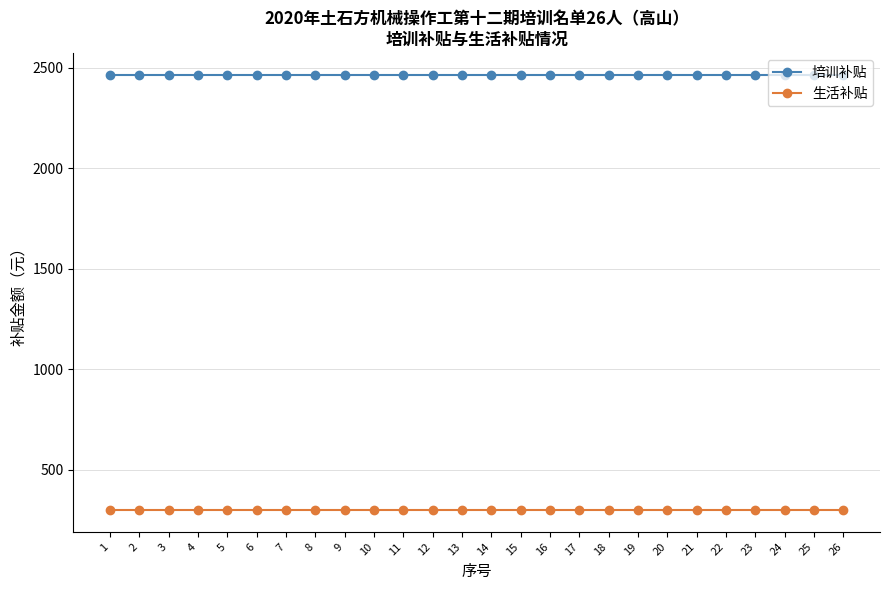

Rank the series by their maximum value, from lowest to highest.

生活补贴, 培训补贴